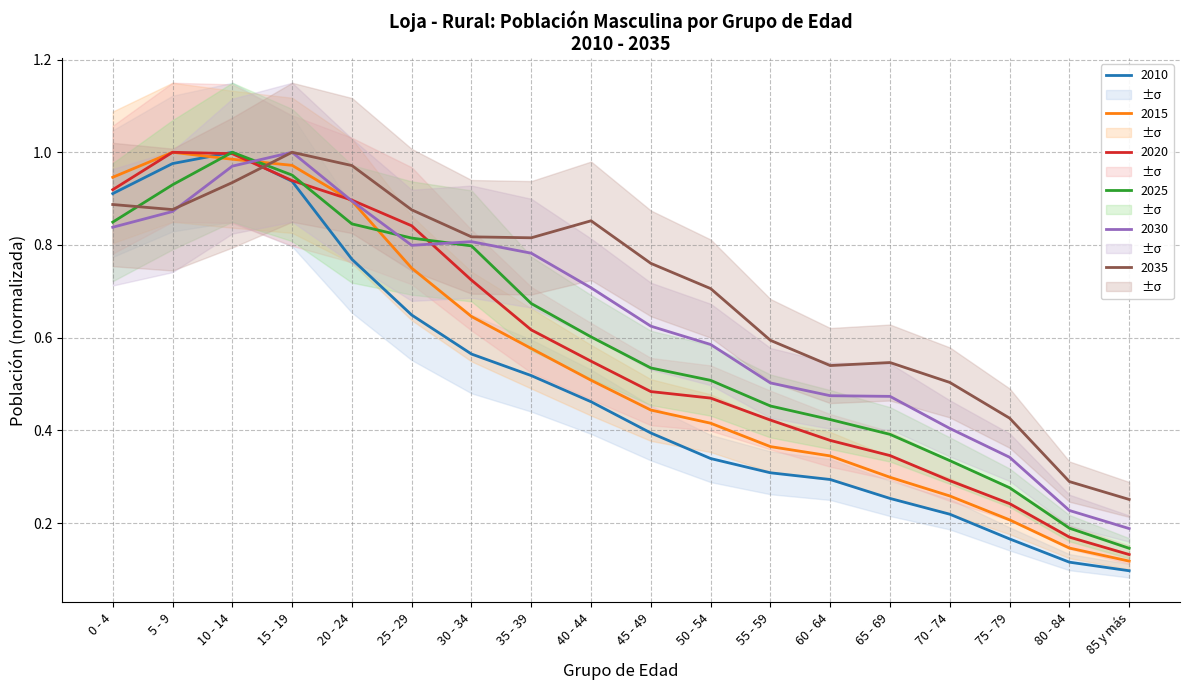

What is the label of the 10th point from the right?

40 - 44